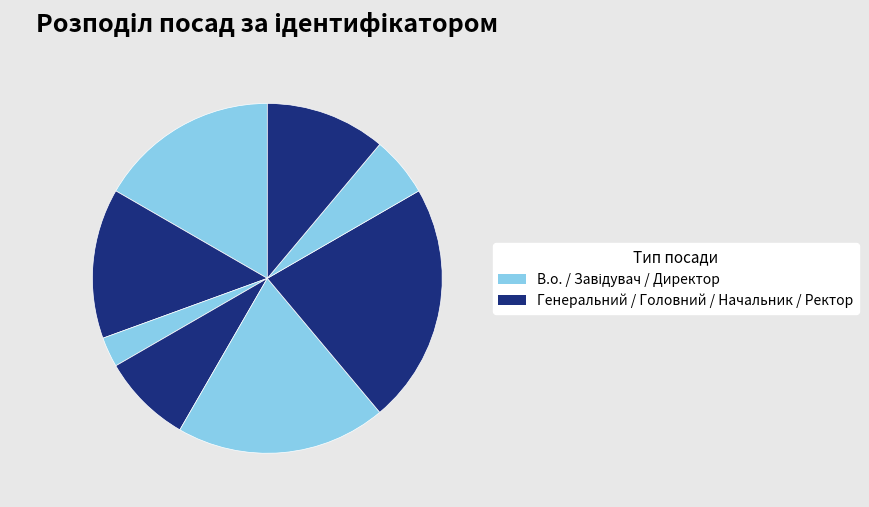

How many slices are in this pie chart?

8